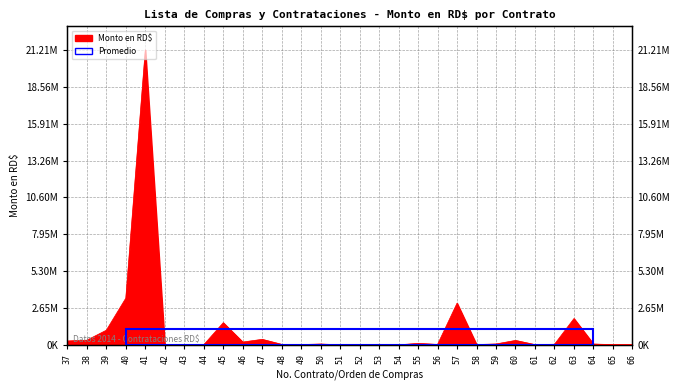

What is the sum of all values?

34318623.8